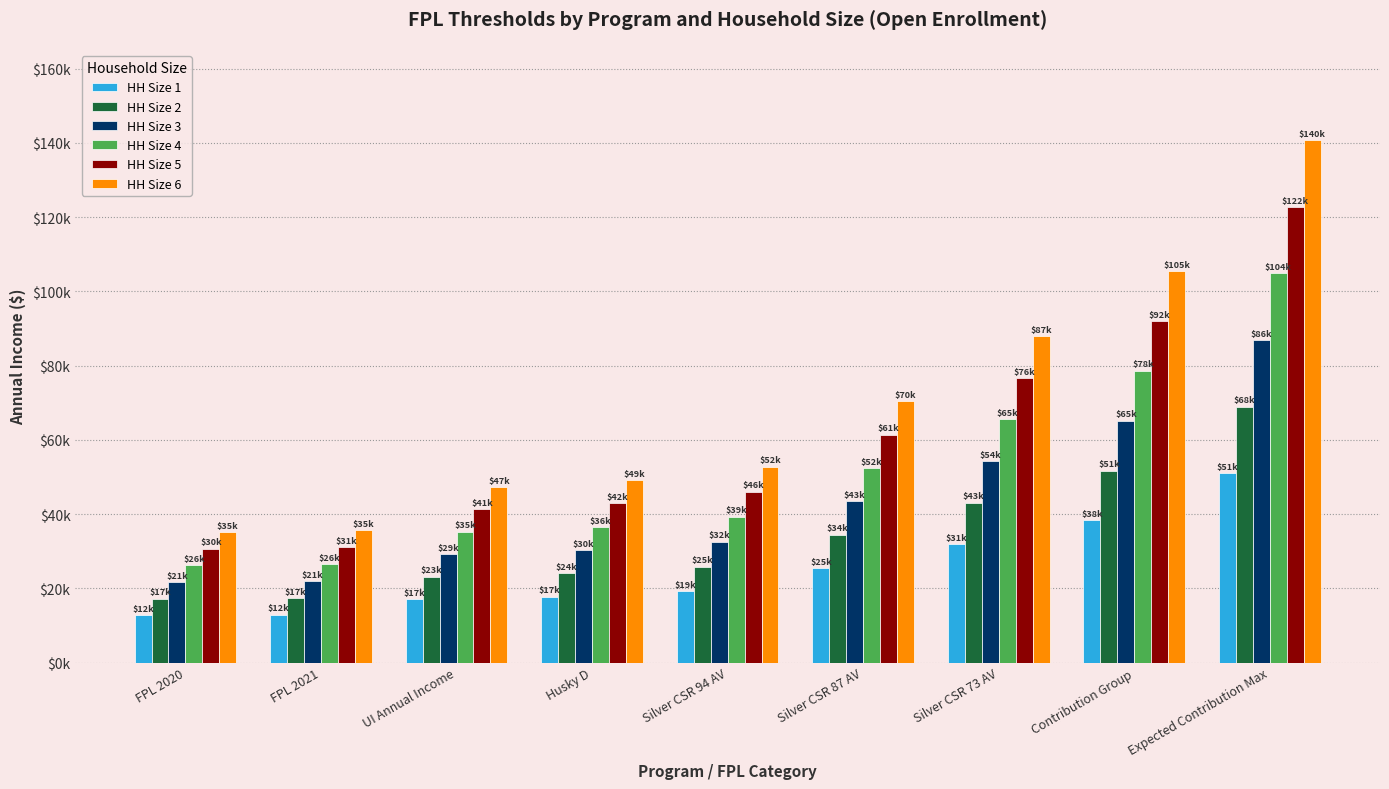

At which label does HH Size 1 reach its peak?

Expected Contribution Max